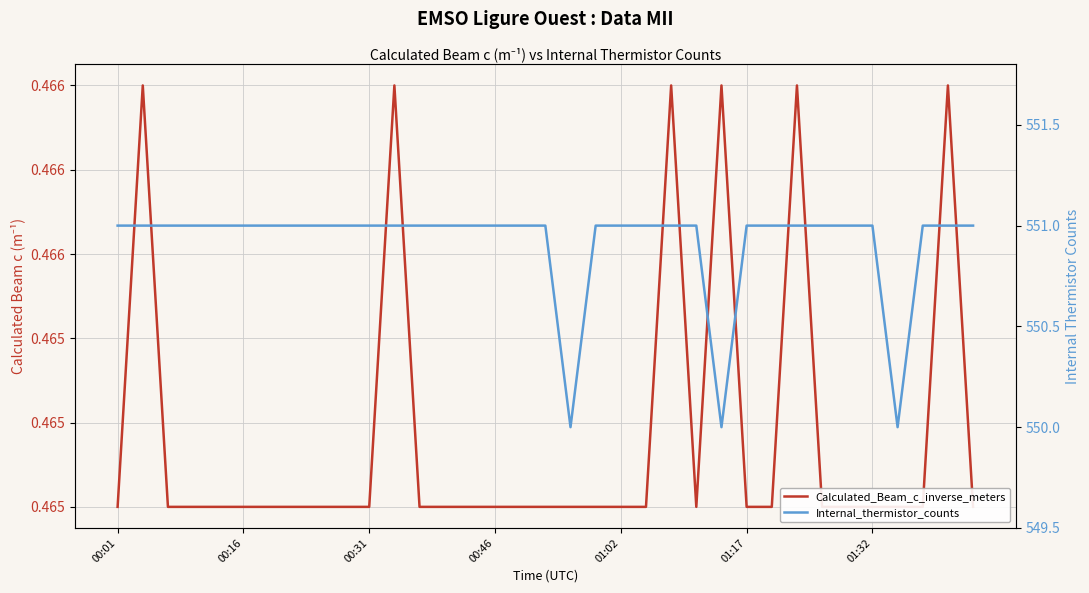

Reading left to right, what are all the values shown in this chart?

Calculated_Beam_c_inverse_meters: 0.5	0.5	0.5	0.5	0.5	0.5	0.5	0.5	0.5	0.5	0.5	0.5	0.5	0.5	0.5	0.5	0.5	0.5	0.5	0.5	0.5	0.5	0.5	0.5	0.5	0.5	0.5	0.5	0.5	0.5	0.5	0.5	0.5	0.5	0.5
Internal_thermistor_counts: 551.0	551.0	551.0	551.0	551.0	551.0	551.0	551.0	551.0	551.0	551.0	551.0	551.0	551.0	551.0	551.0	551.0	551.0	550.0	551.0	551.0	551.0	551.0	551.0	550.0	551.0	551.0	551.0	551.0	551.0	551.0	550.0	551.0	551.0	551.0